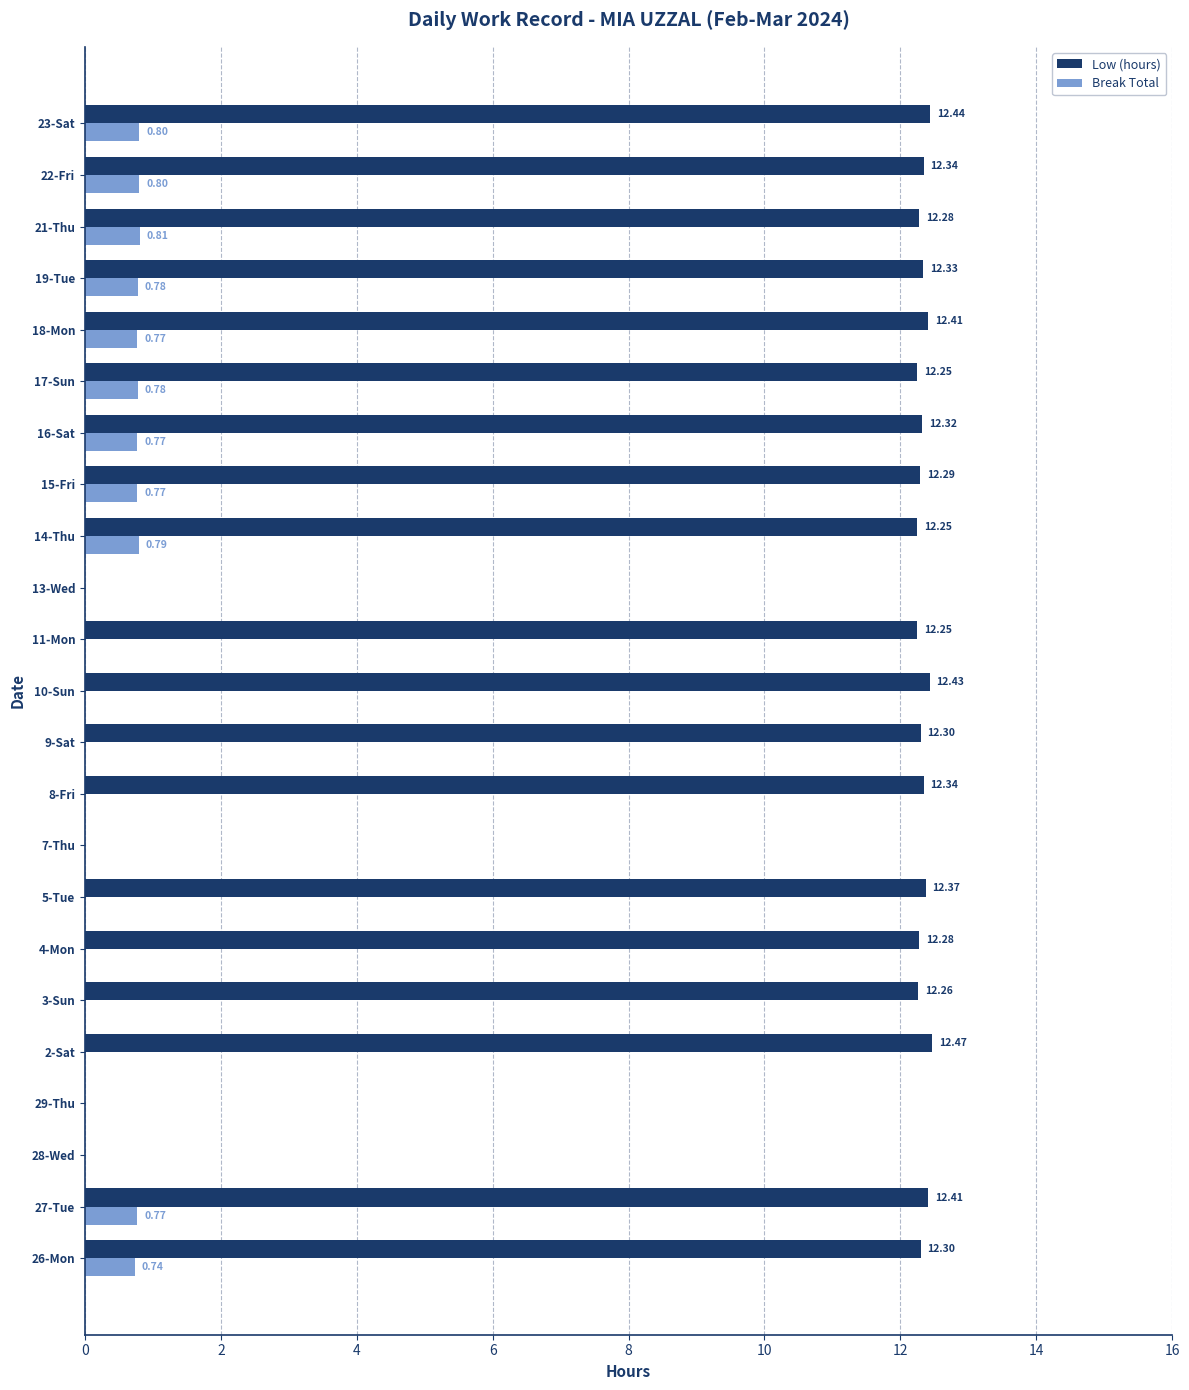

Between 8-Fri and 11-Mon, which series saw the biggest shift?

Low (hours)